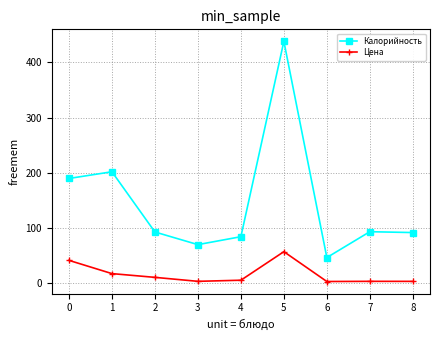

What is the sum of all Калорийность values?

1309.2